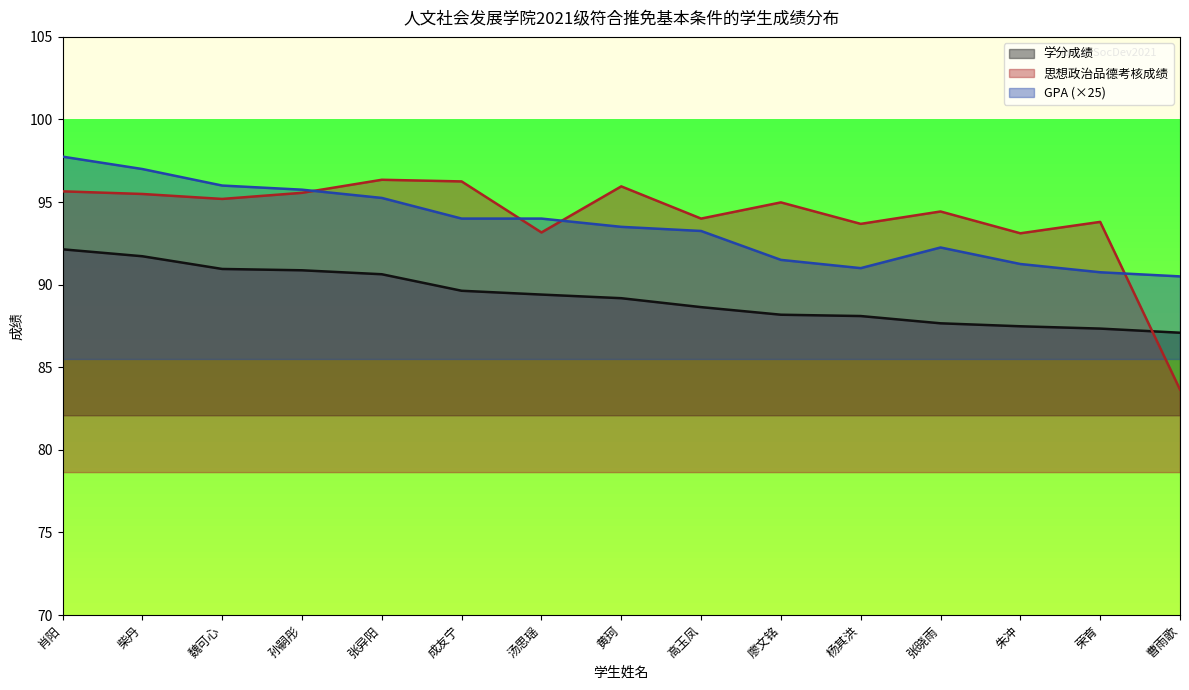

What is the label of the 10th point from the right?

成友宁